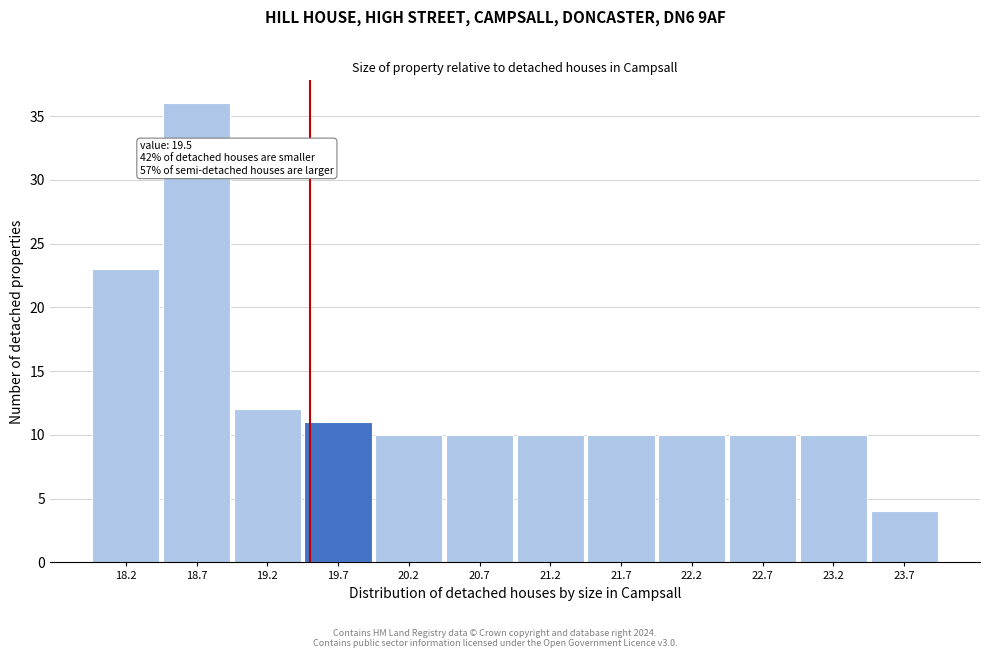

Which range on the x-axis has the tallest bar?

18.45 to 18.95